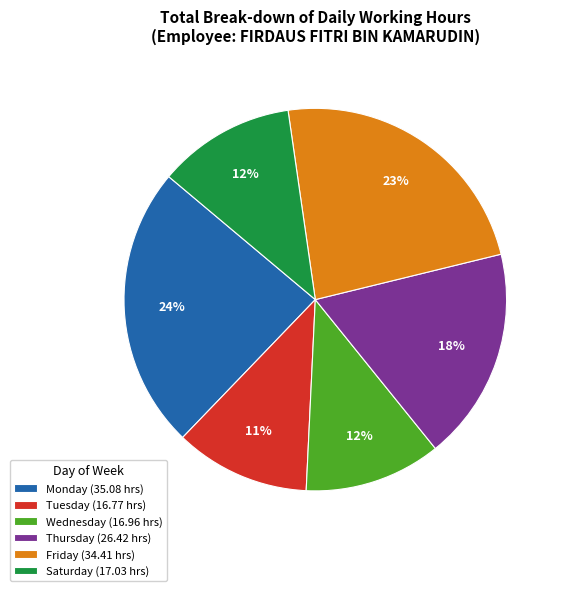

Between Wednesday (16.96 hrs) and Friday (34.41 hrs), which is larger?

Friday (34.41 hrs)